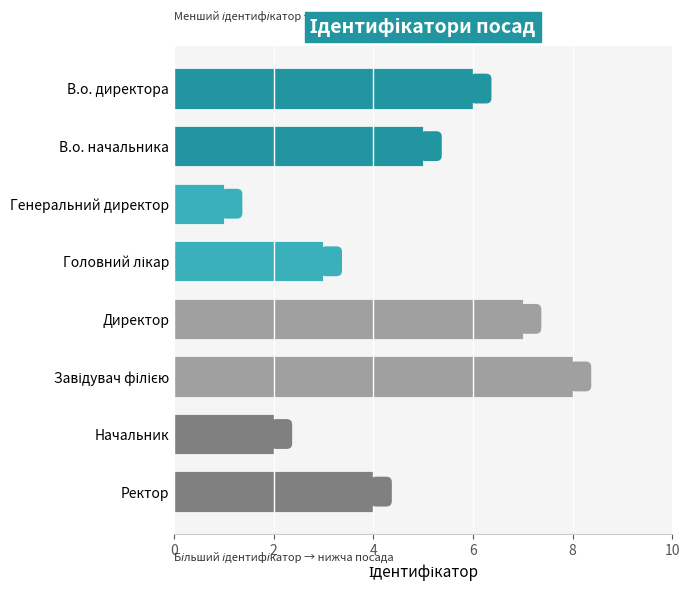

What is the difference between the maximum and minimum values?

7